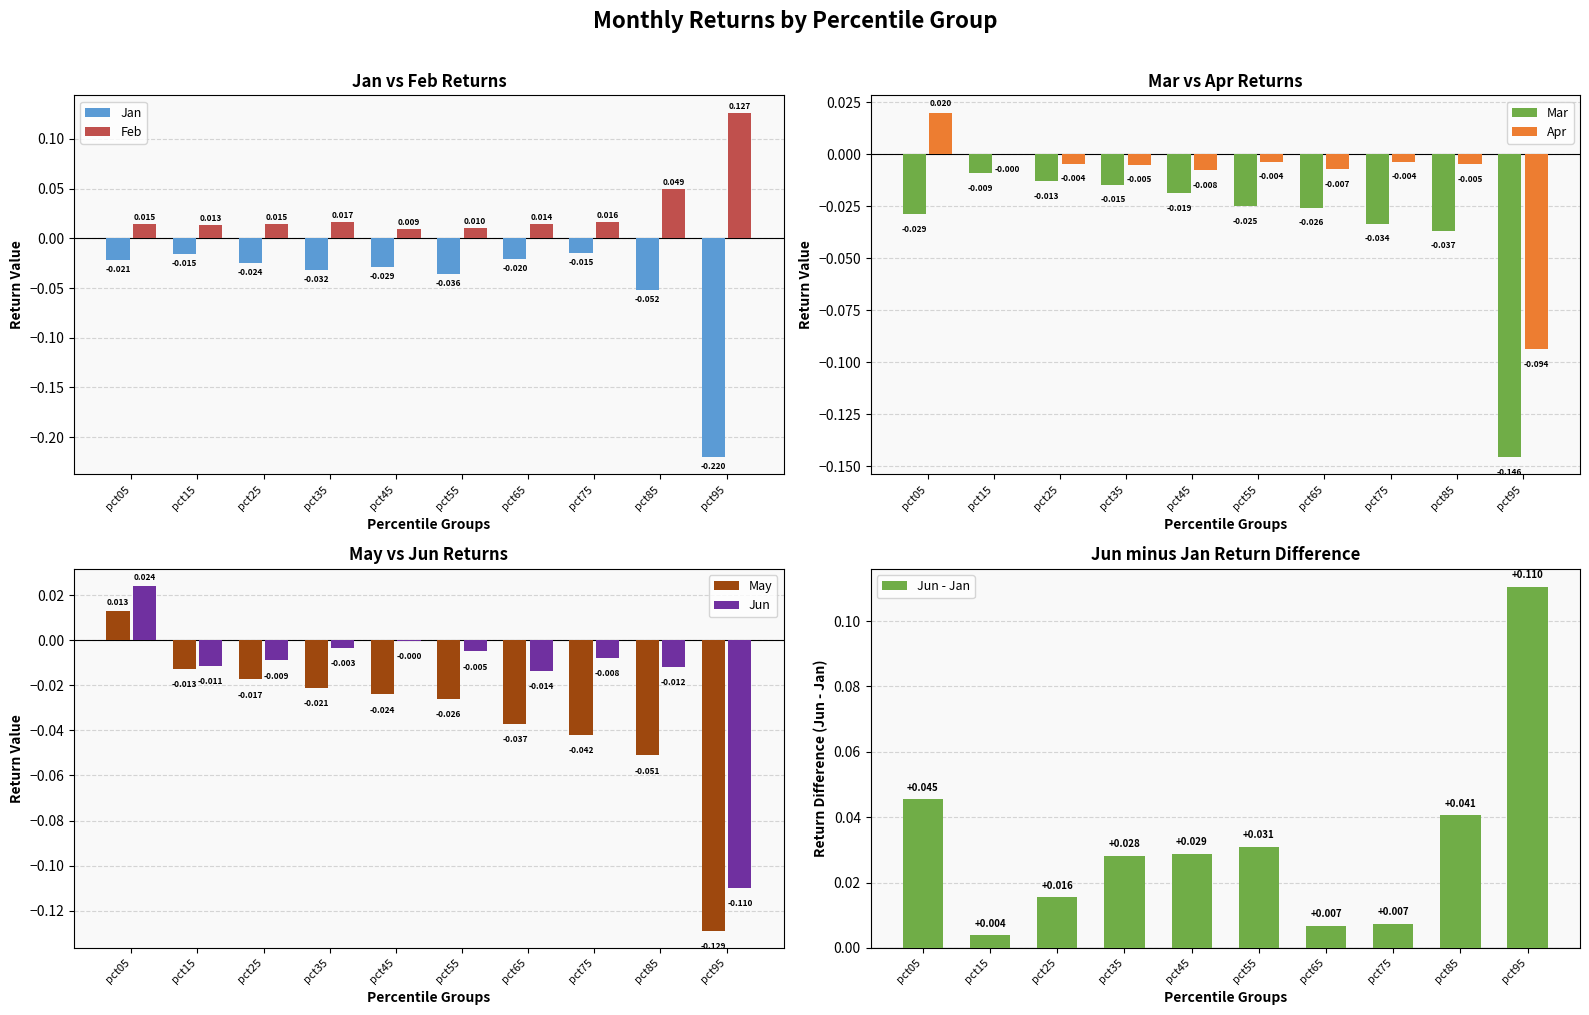

The value of Jan at pct65 is -0.0. True or false?

True